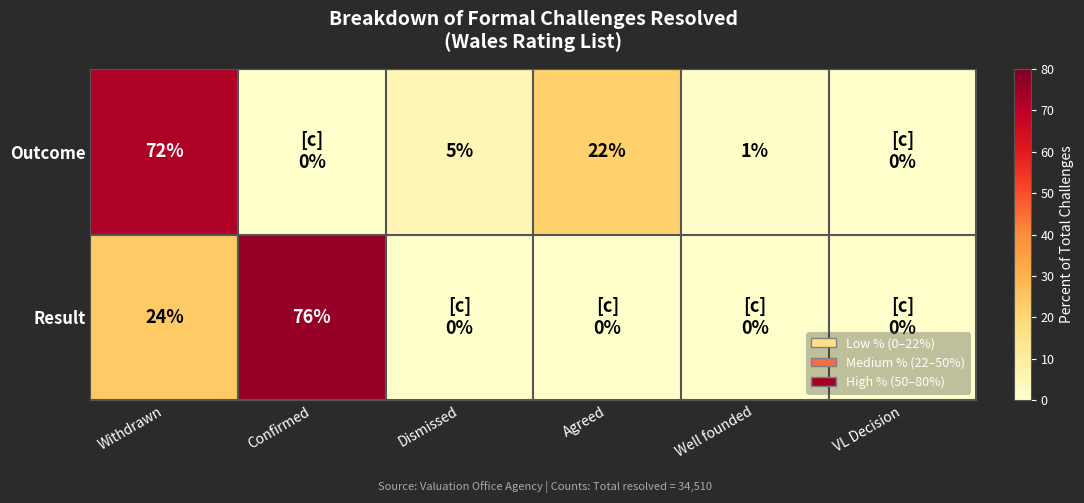

True or false: Result has a value of 35 at Withdrawn.

False